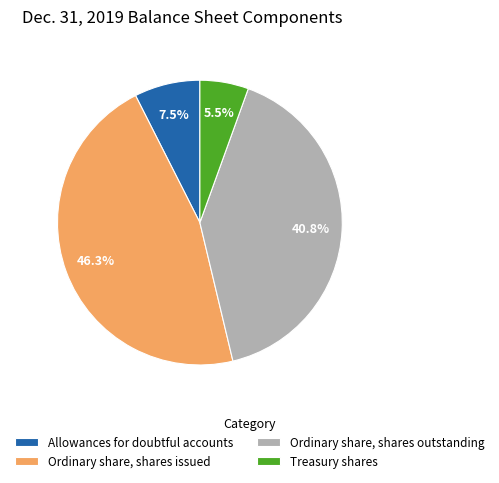

Is it true that Ordinary share, shares outstanding is 31% of the pie?

False